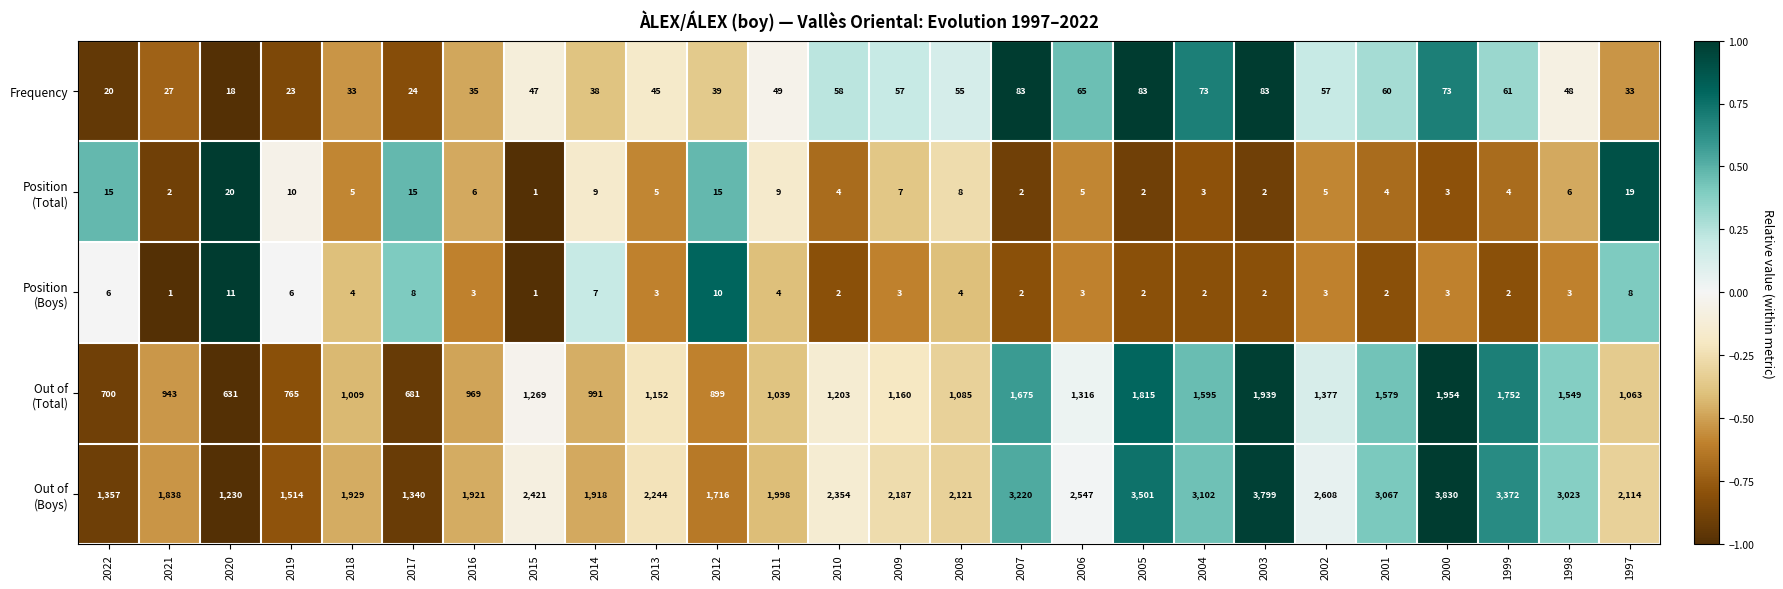

What is the difference between the highest and lowest values at 2012?

1706